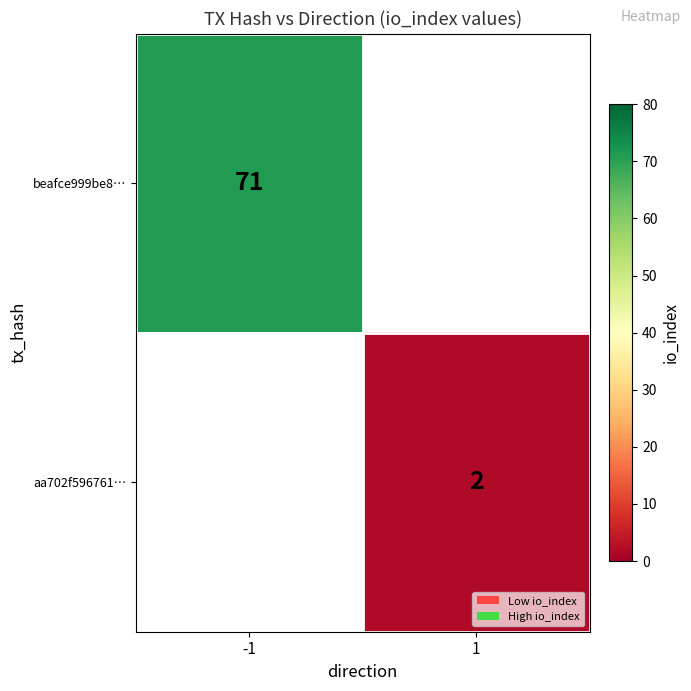

At how many categories does at least one series exceed 40?

1